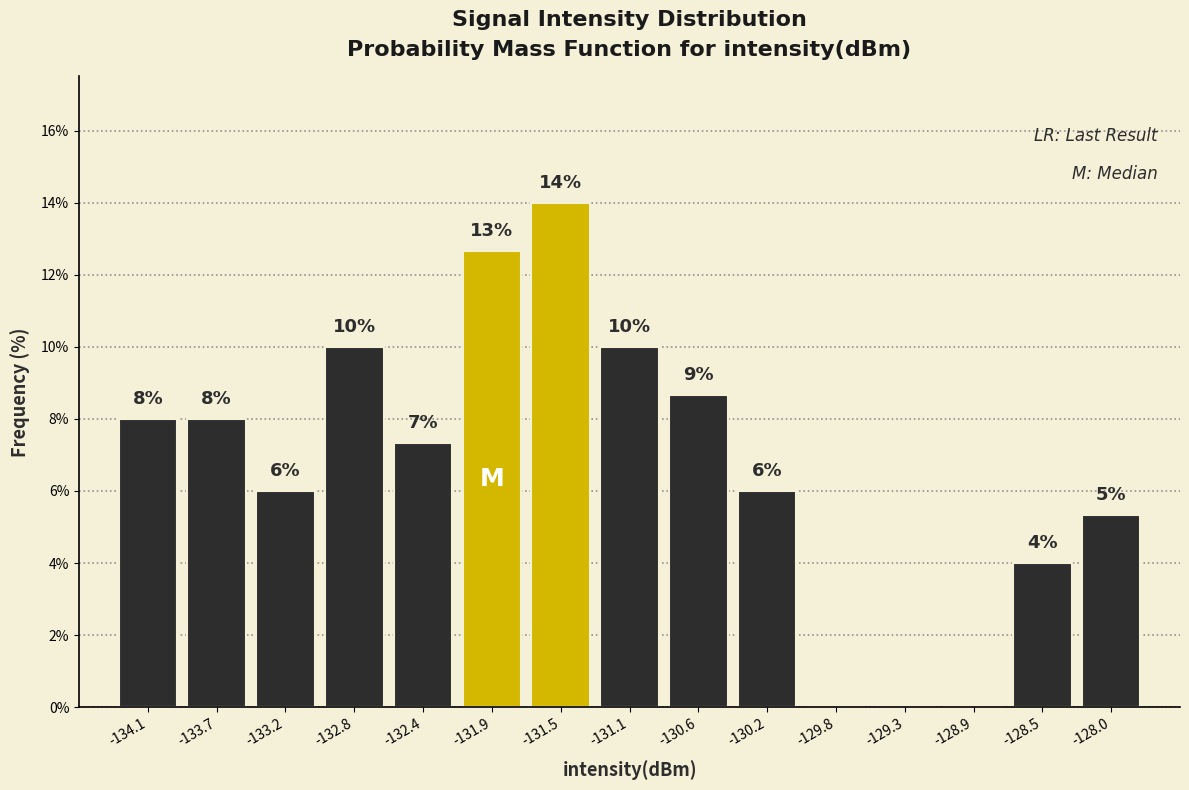

Over which range of the x-axis is the bar tallest?

-131.70 to -131.25